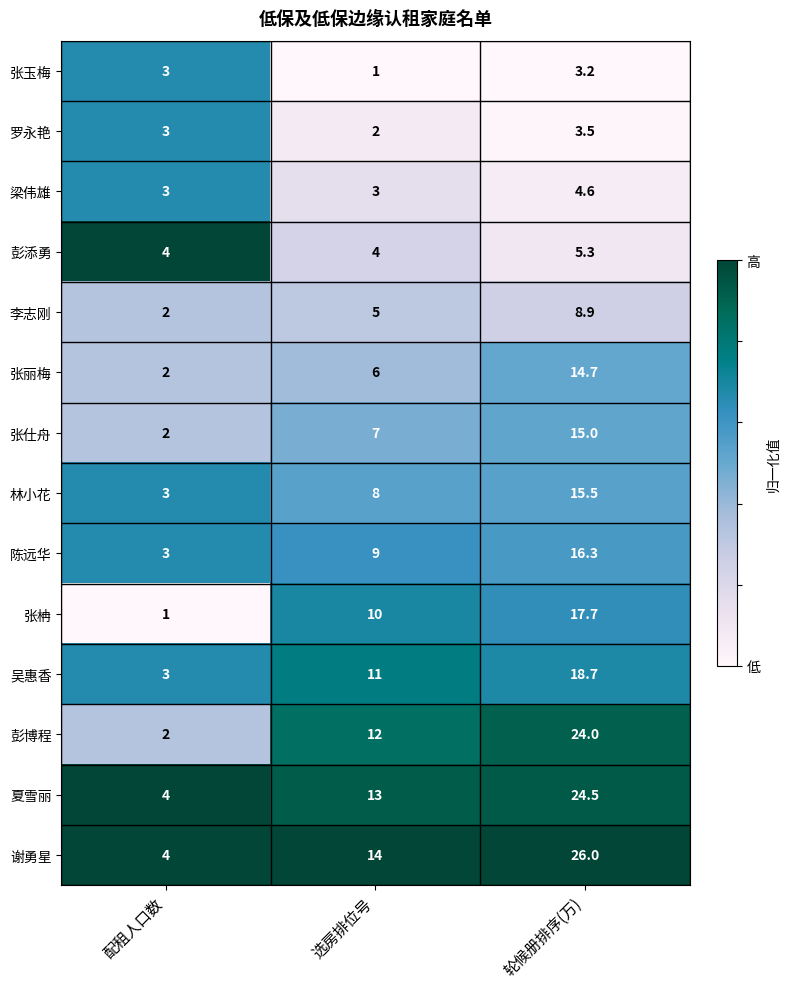

What is the spread (max minus min) of values at 轮候册排序(万)?

22.8